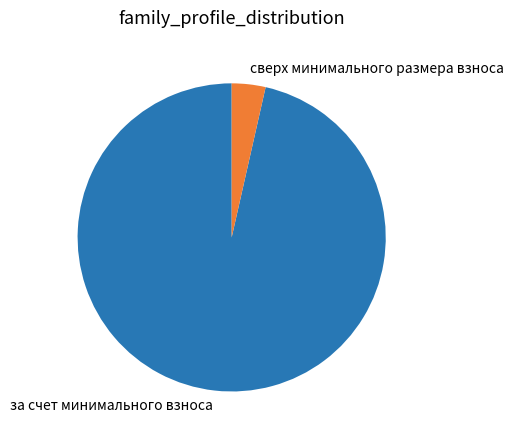

Count the number of slices in the pie.

2